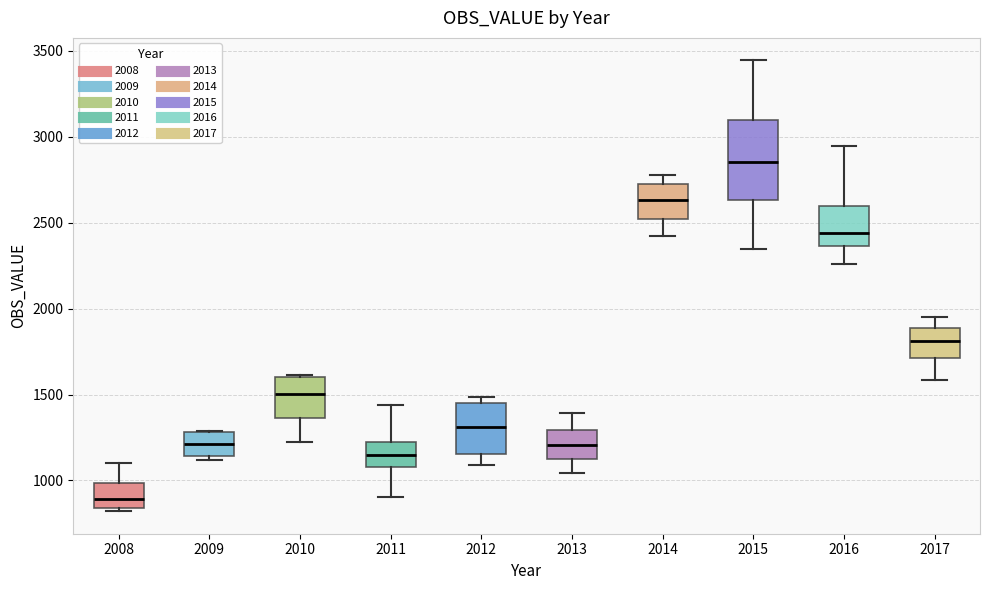

Where does the upper whisker of the box at x = 2008 end on the y-axis? The values are not printed on the chart, so give them approximately, as read against the axis.

1100